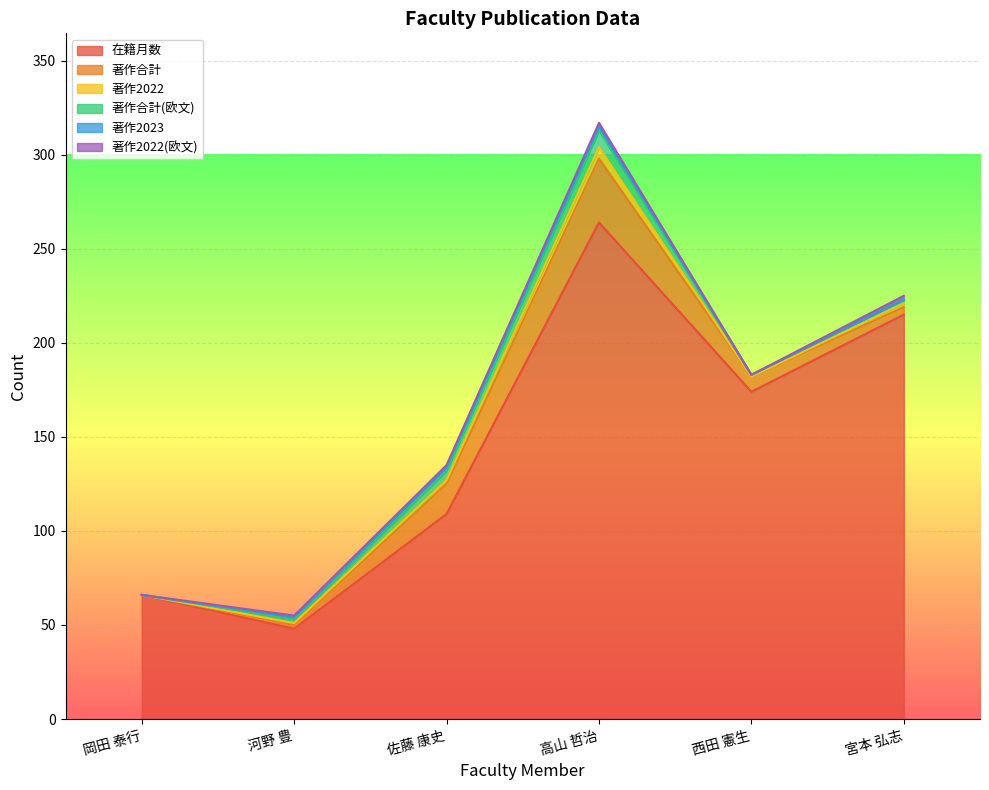

Is it true that 著作2022 equals 2 at 宮本 弘志?

True